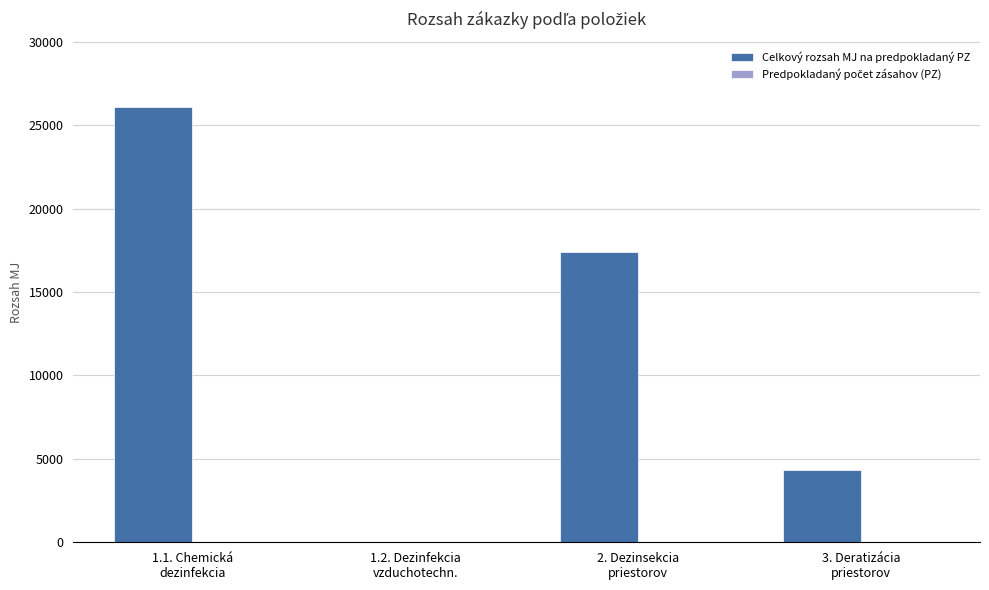

Which series has the largest total across all categories?

Celkový rozsah MJ na predpokladaný PZ